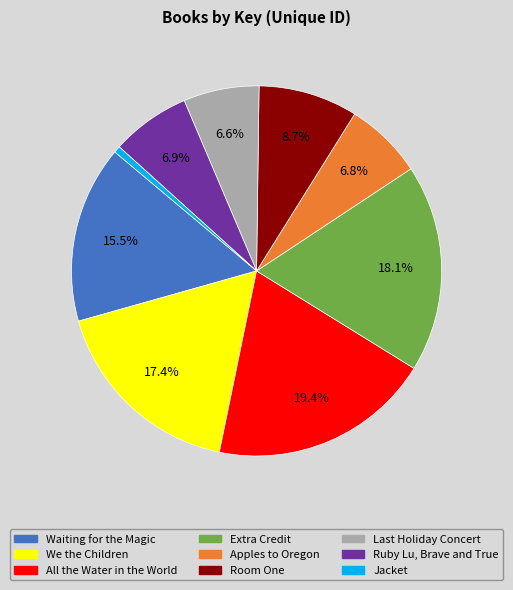

To the nearest percent, what is the difference between the We the Children and Extra Credit slice percentages?

1%